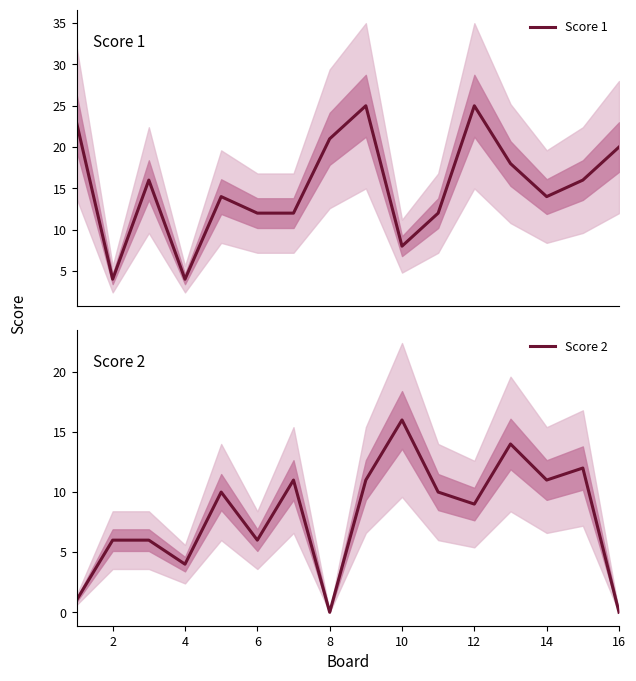

What is the maximum value for Score 1?

25